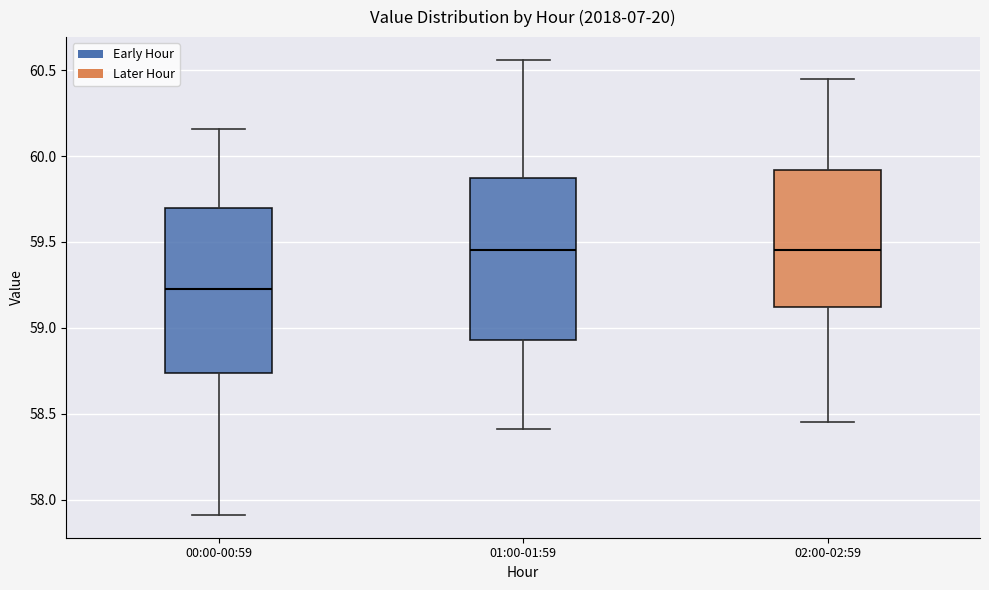

Where is the lower edge of the box for 02:00-02:59 on the y-axis? The values are not printed on the chart, so give them approximately, as read against the axis.

59.10